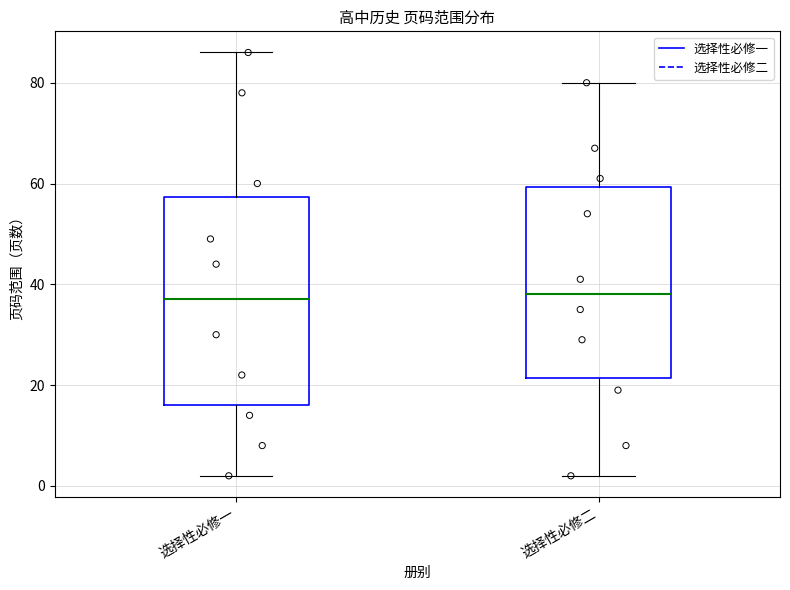

Where does the lower whisker of the box for 选择性必修一 end on the y-axis? The values are not printed on the chart, so give them approximately, as read against the axis.

2